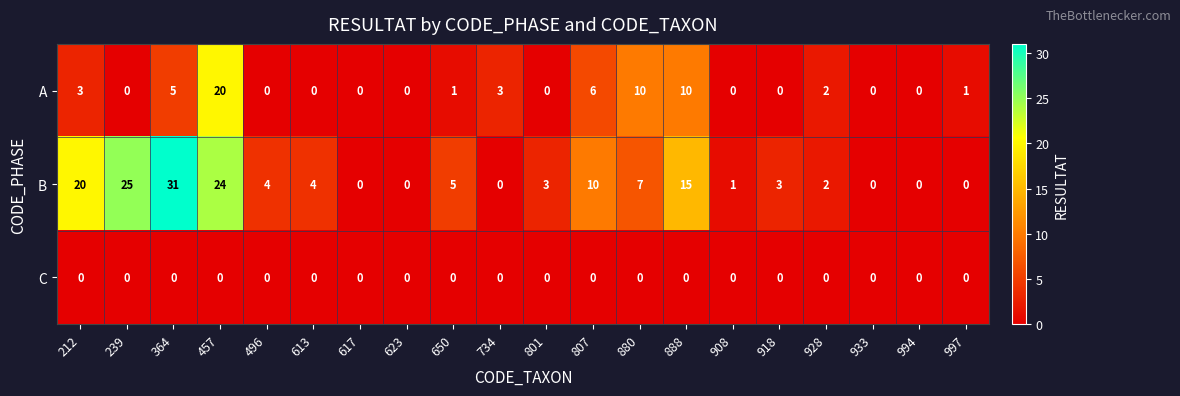

Where is B nearest to the value 15?

888